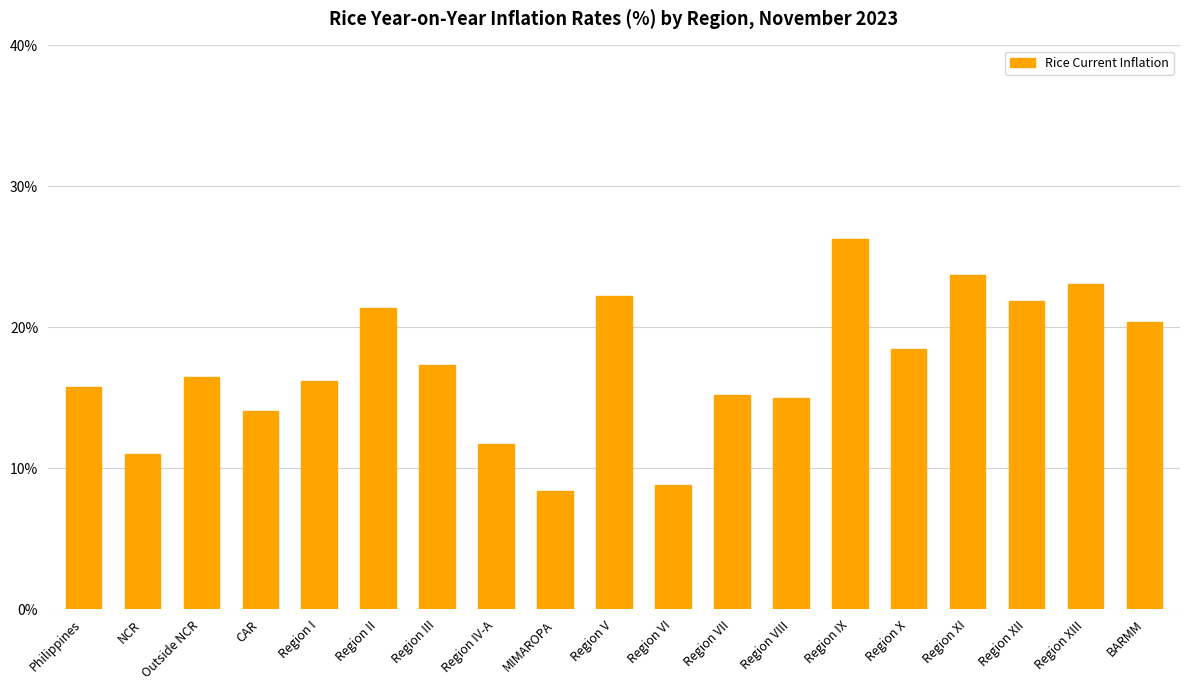

What is the difference between the values at Philippines and Region VI?

7.0